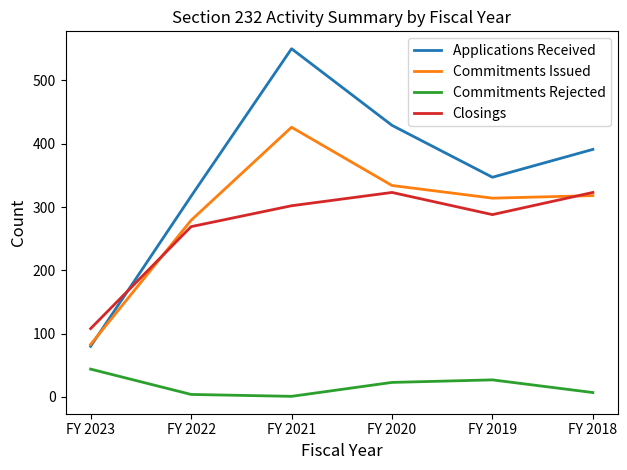

What is the spread (max minus min) of values at FY 2023?

64